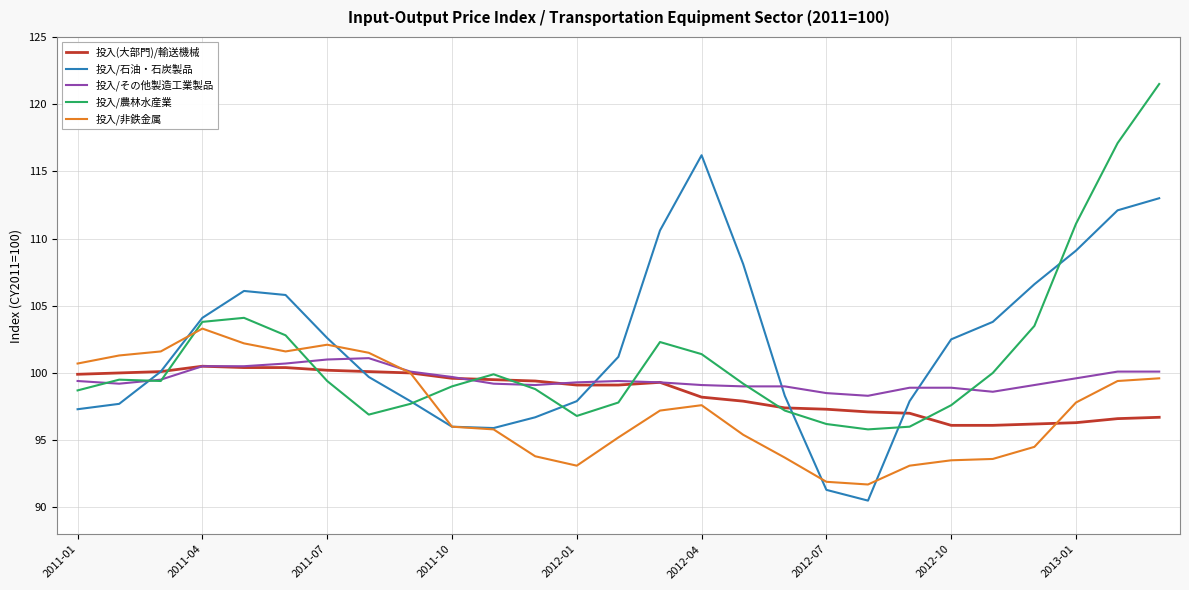

What is the minimum value shown in the chart?

90.5